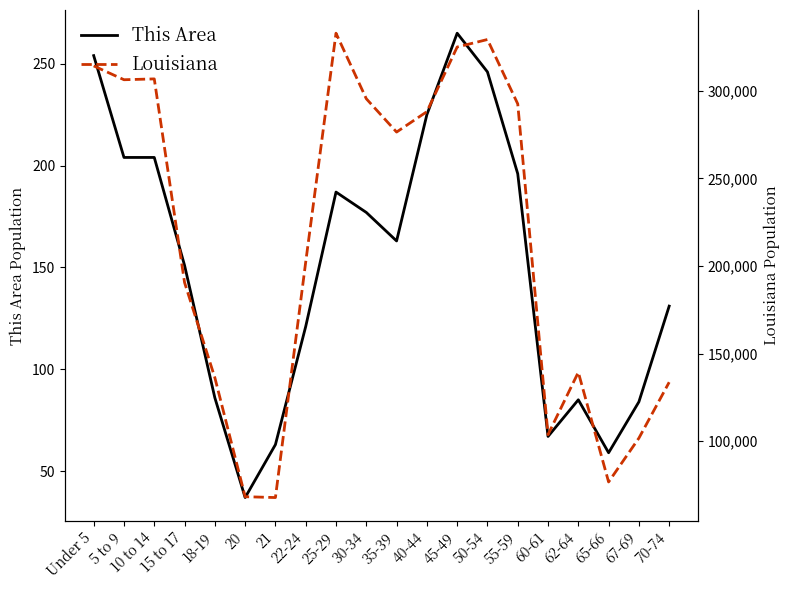

Where is the first local minimum for This Area?

20